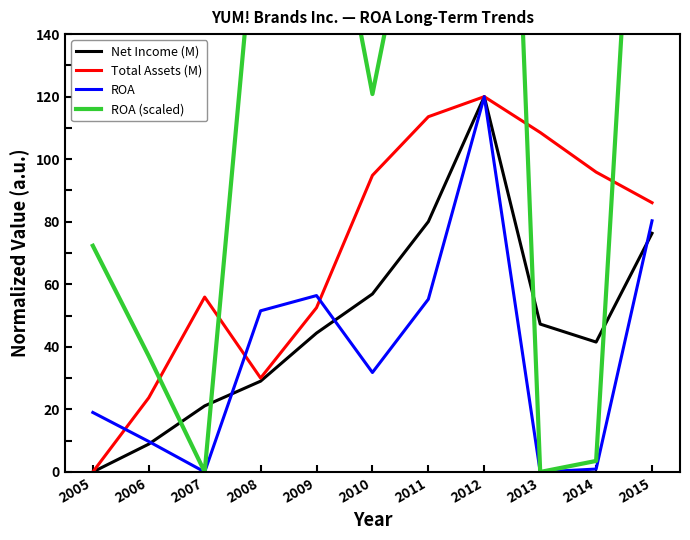

What is the value of the ROA (scaled) point at the 5th from the left?

214.3